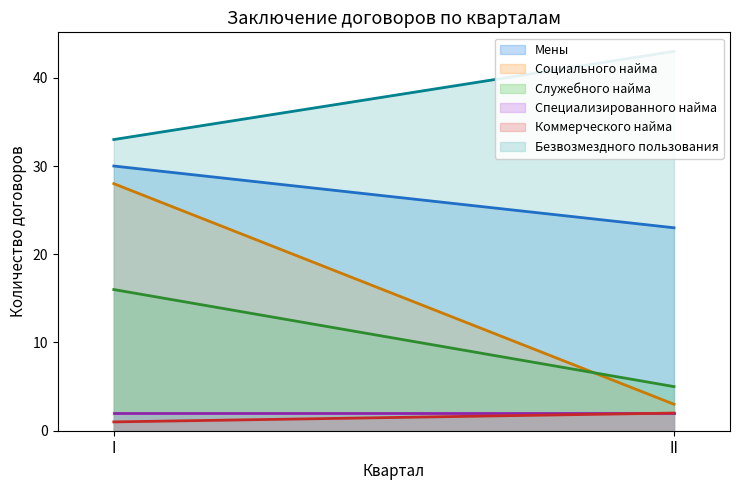

Where is Специализированного найма nearest to the value 2?

I